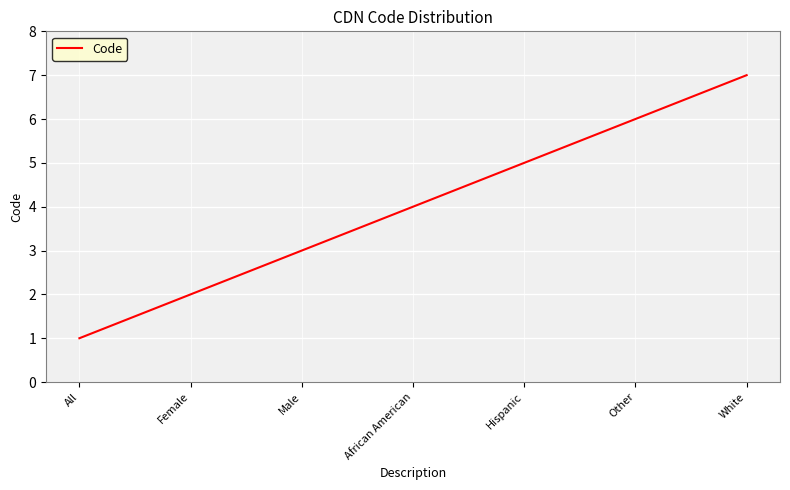

List the labels in order of value, largest first.

White, Other, Hispanic, African American, Male, Female, All